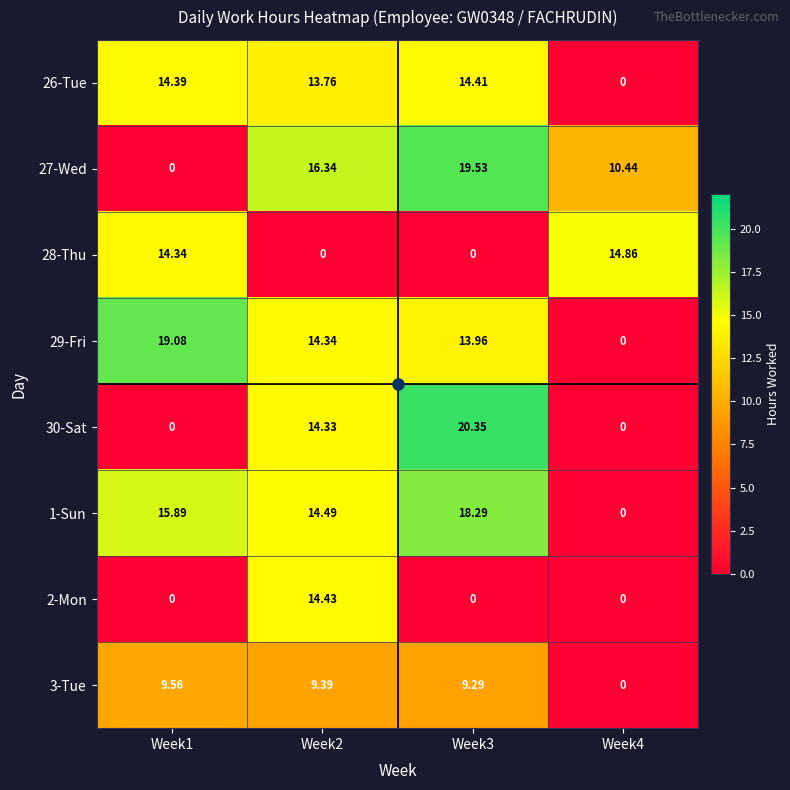

Is the value of 26-Tue at Week1 greater than the value of 2-Mon at Week2?

No